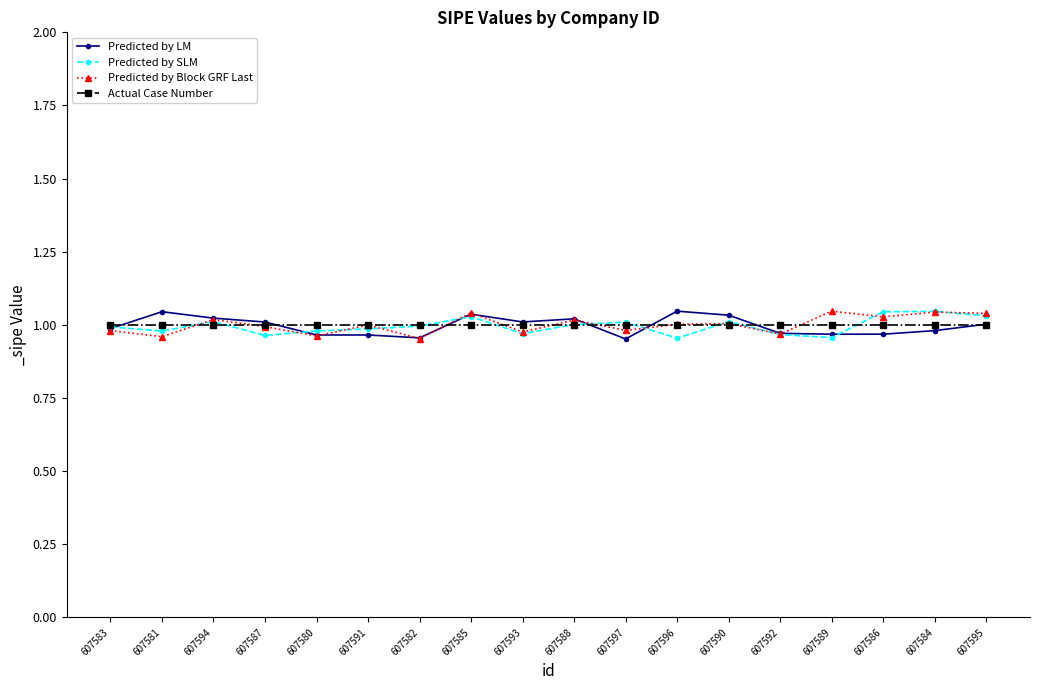

What is the total value across all series at 607597?

3.9